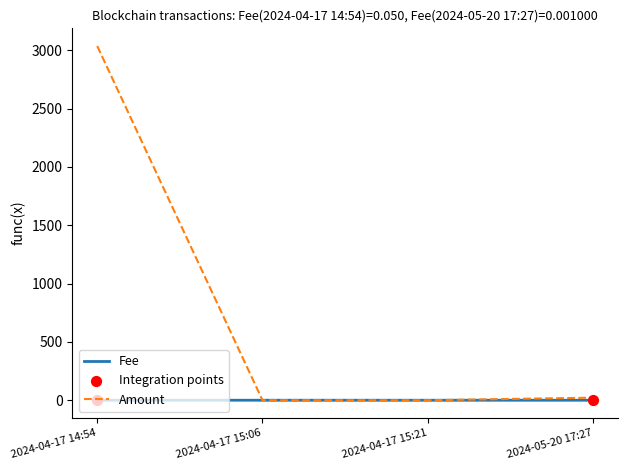

The value of Amount at 2024-04-17 15:21 is 1815.0. True or false?

False